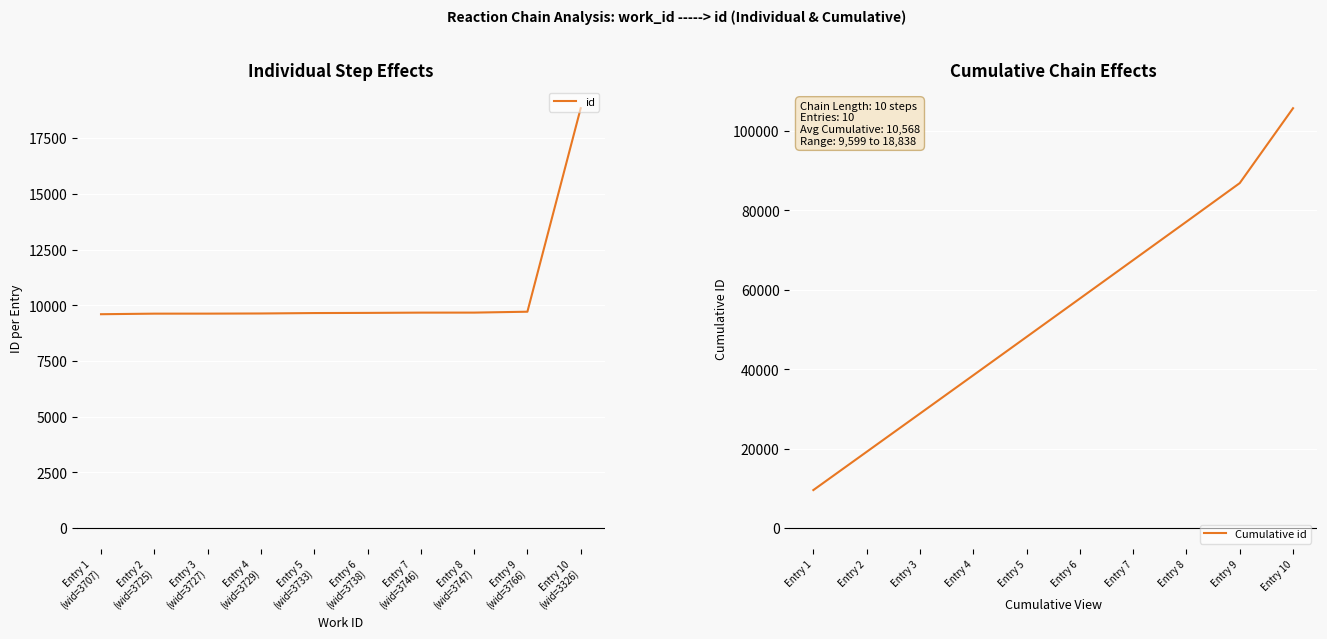

True or false: id and Cumulative id cross at least once.

False